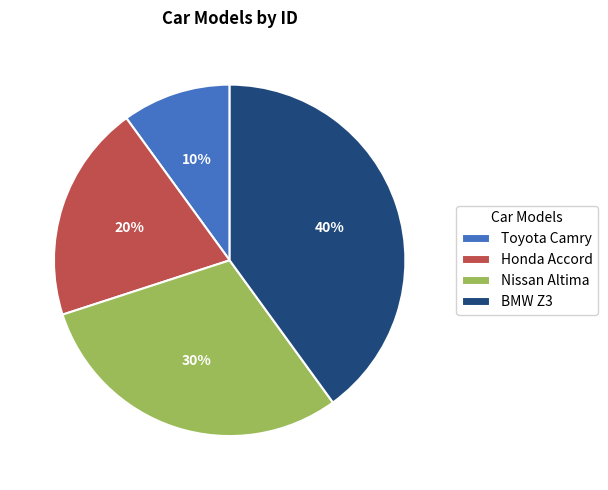

Does any single category account for the majority?

No